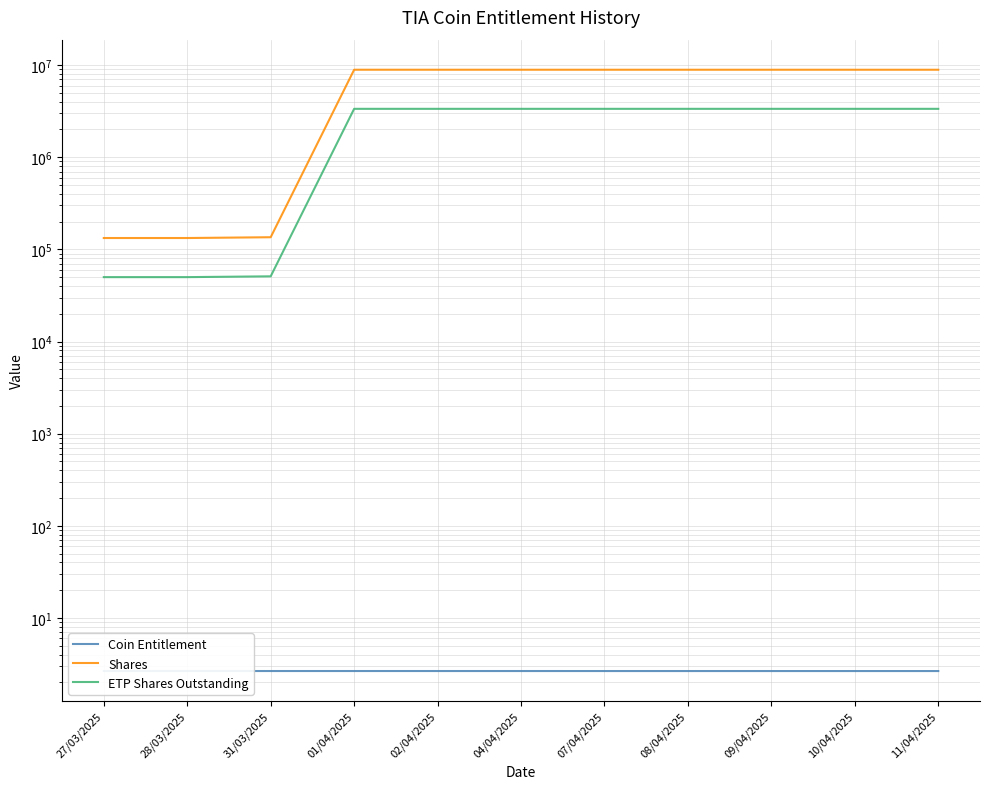

What is the label of the 8th point from the right?

01/04/2025